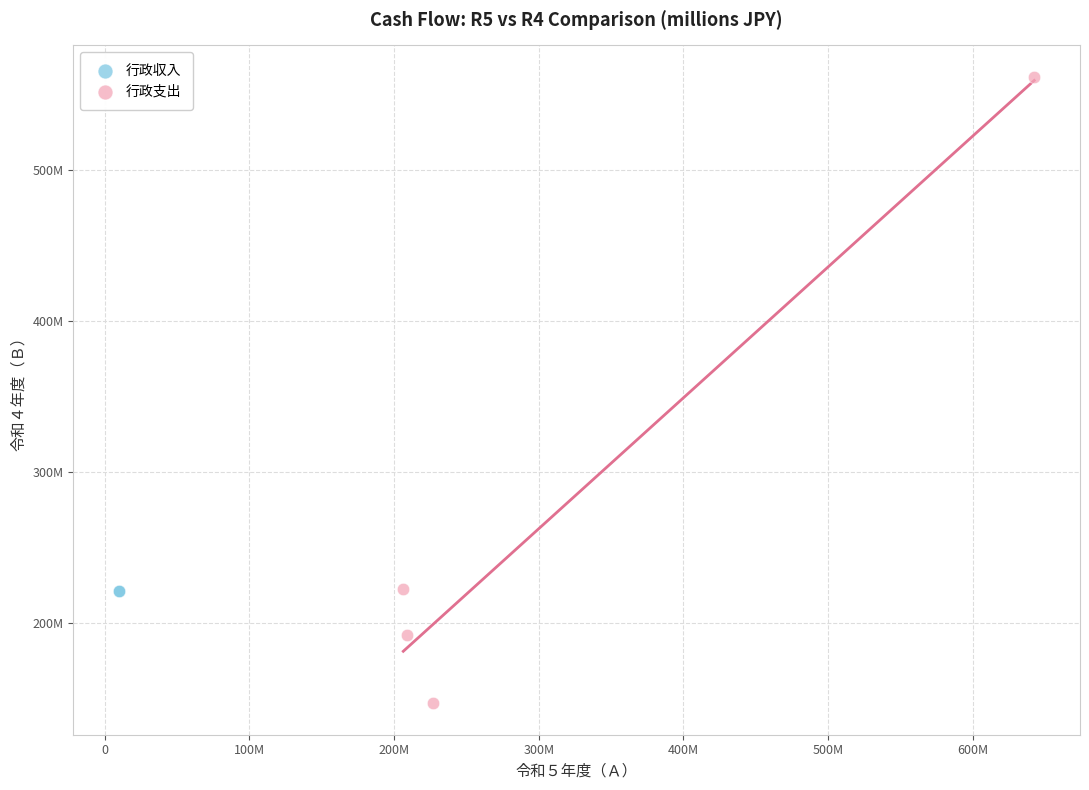

What are all the series names shown in the legend?

行政収入, 行政支出